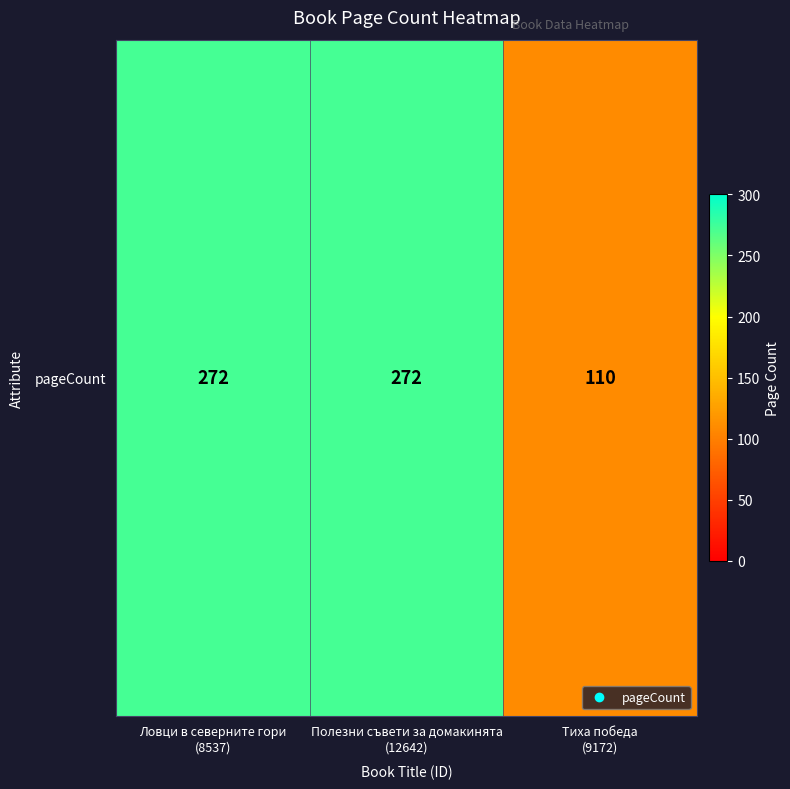

The value at Тиха победа
(9172) is 168. True or false?

False